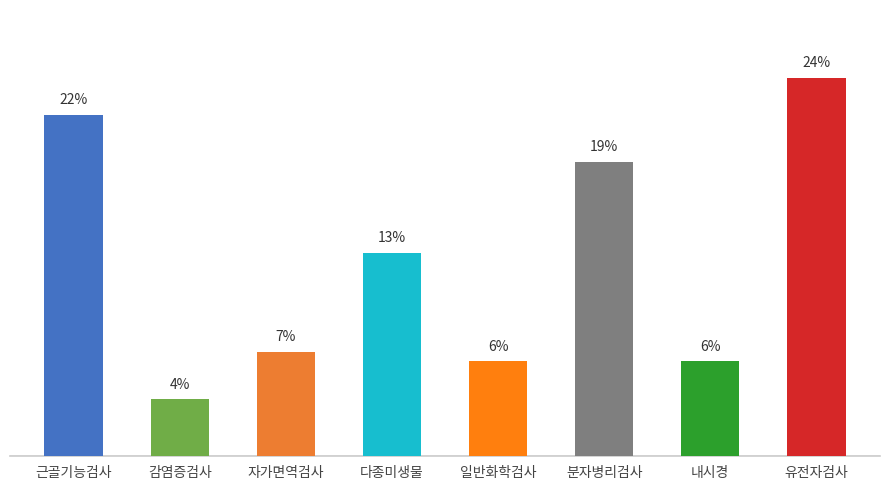

Are the bars horizontal?

No